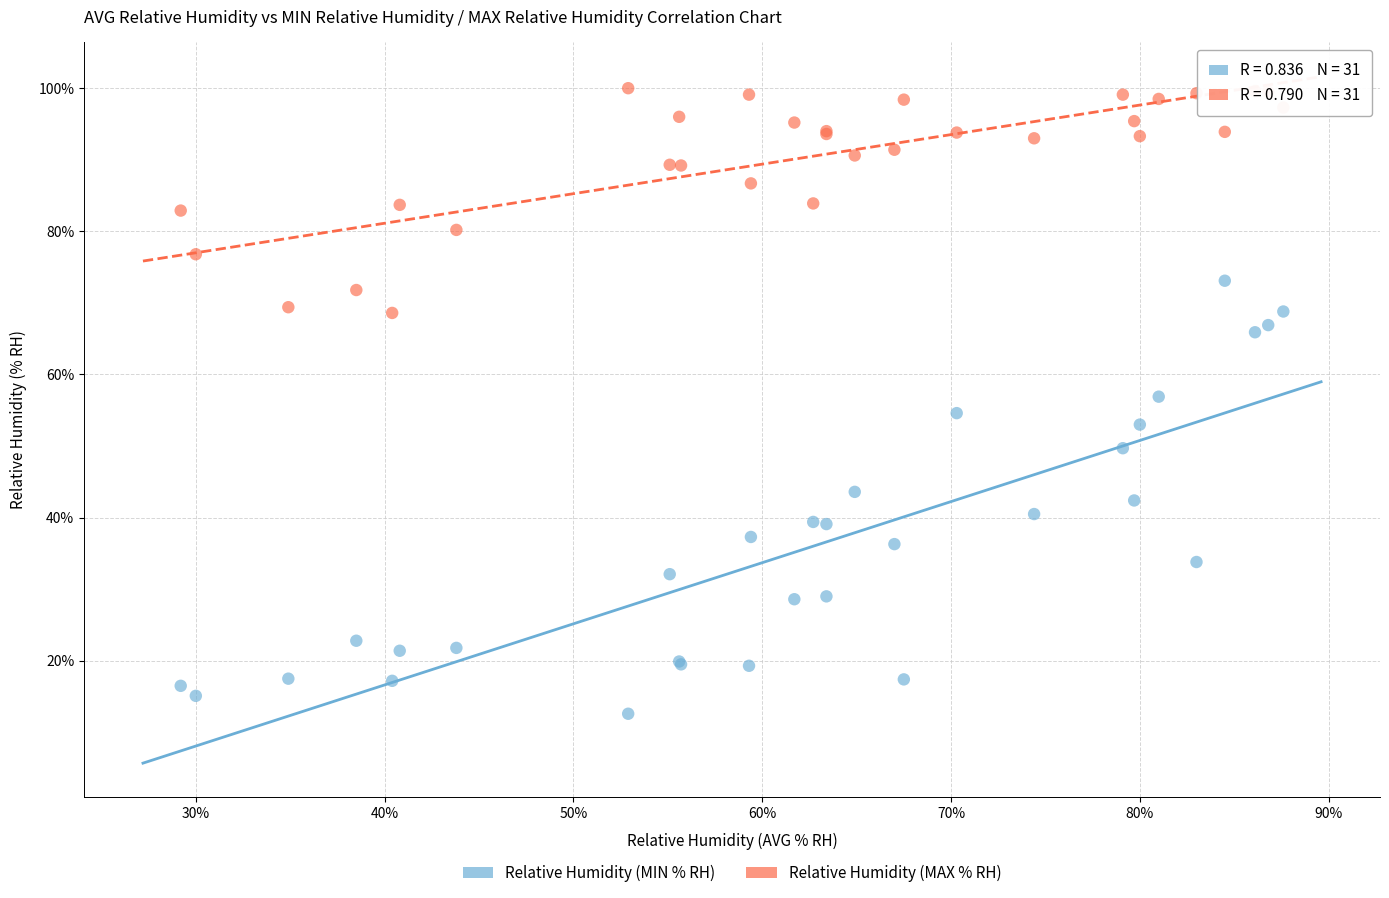

What are all the series names shown in the legend?

Relative Humidity (MIN % RH), Relative Humidity (MAX % RH)